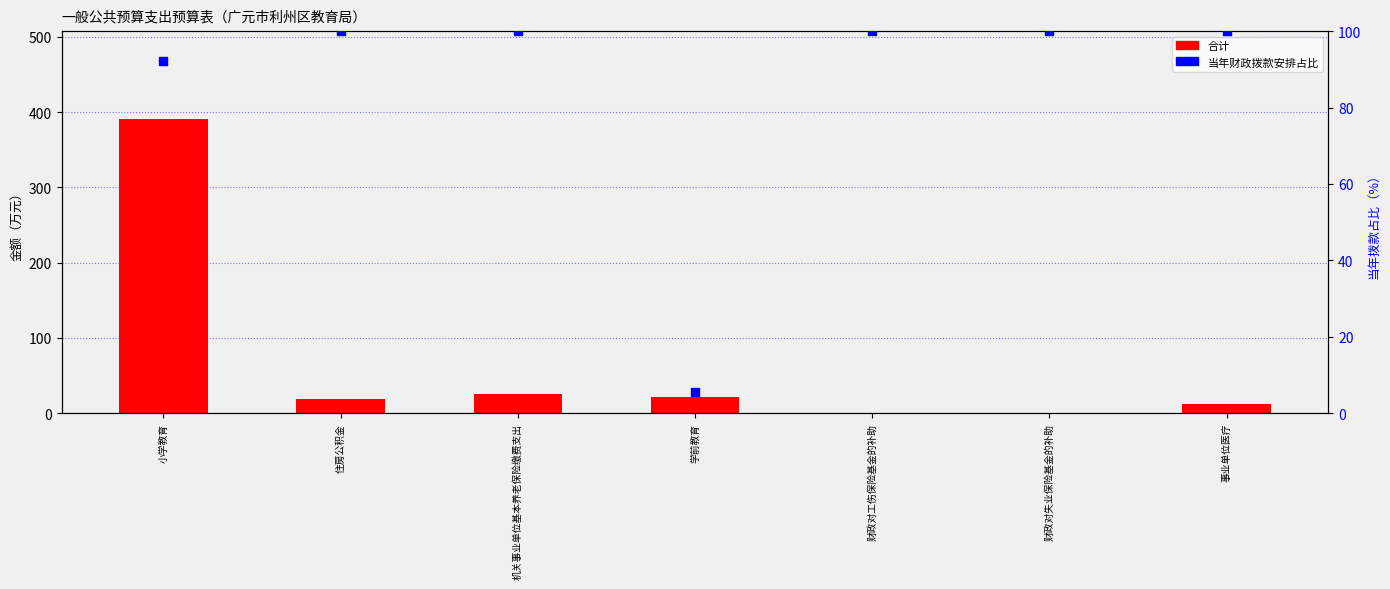

At how many categories does at least one series exceed 100?

1